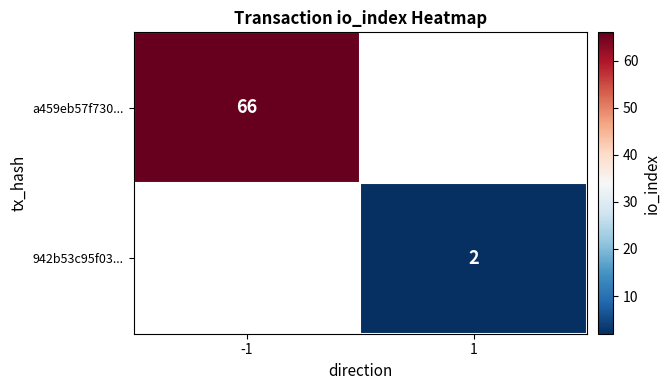

True or false: 942b53c95f03... has a value of 2 at 1.

True